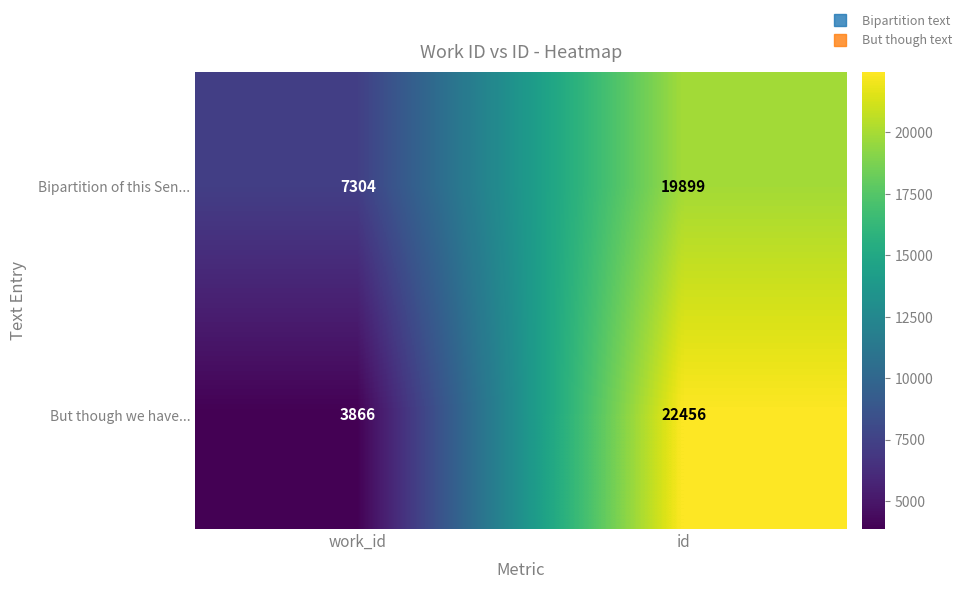

Reading left to right, extract all data points from this chart.

Bipartition of this Sen...: 7304	19899
But though we have...: 3866	22456